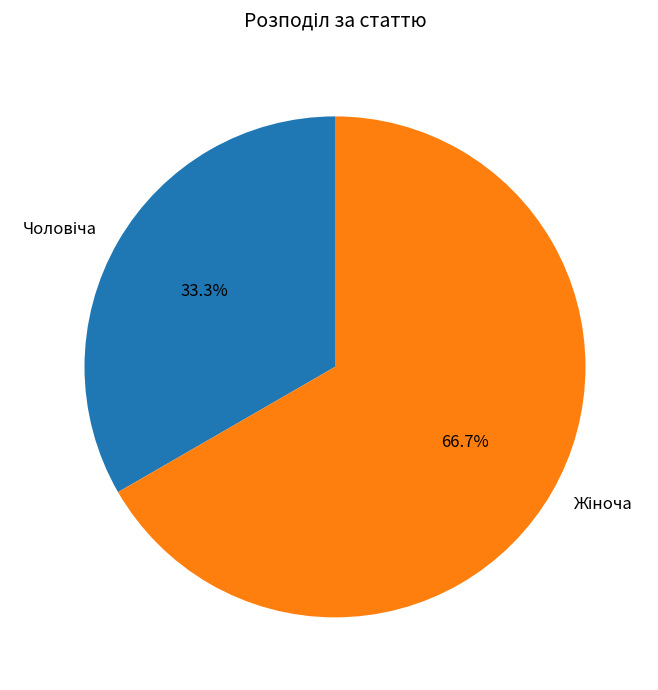

Is there any slice that represents more than half of the pie?

Yes